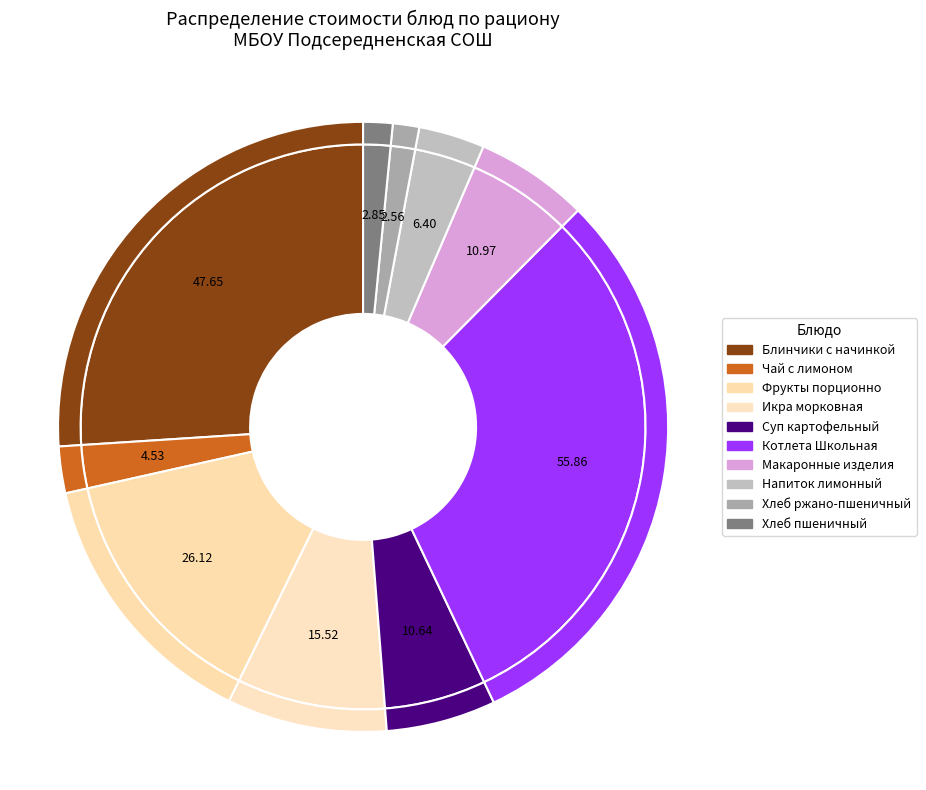

Does Блинчики с начинкой represent more than half of the total?

No